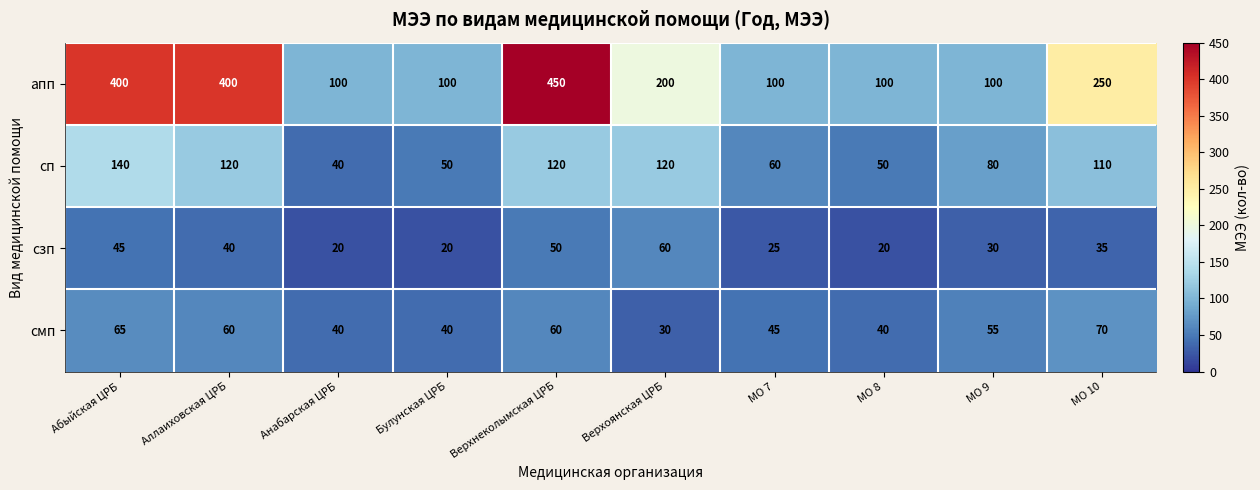

What is the sum of all сп values?

890